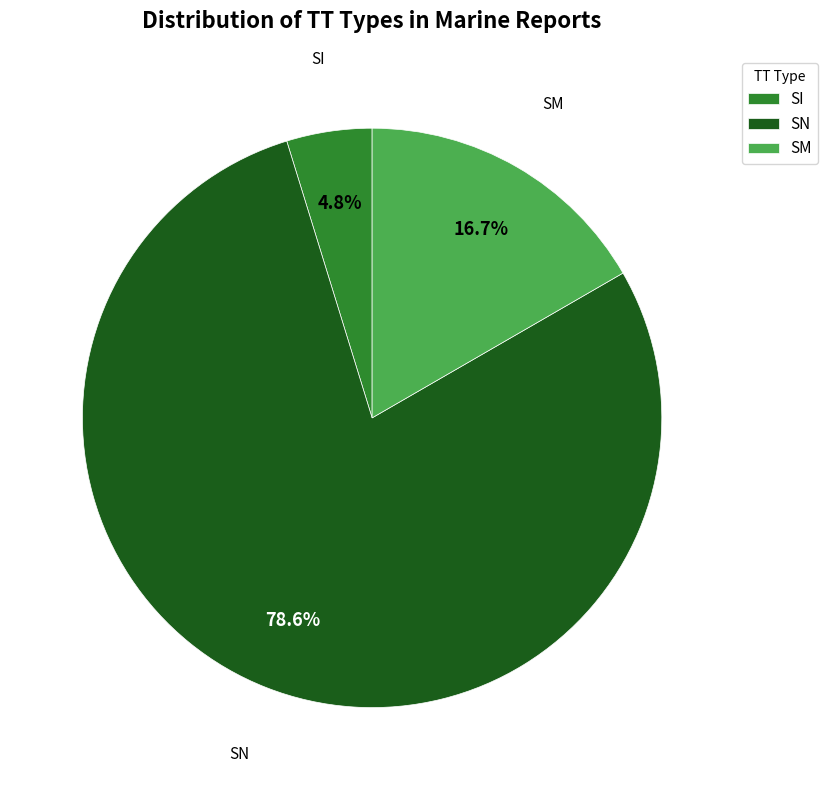

Which has a higher value, SN or SI?

SN